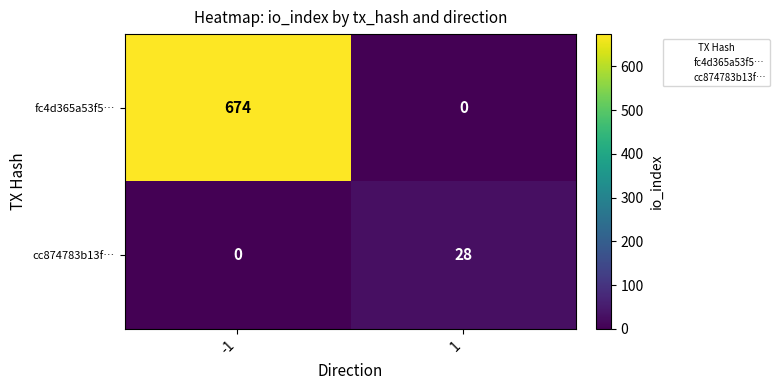

What is the difference between the highest and lowest values at -1?

674